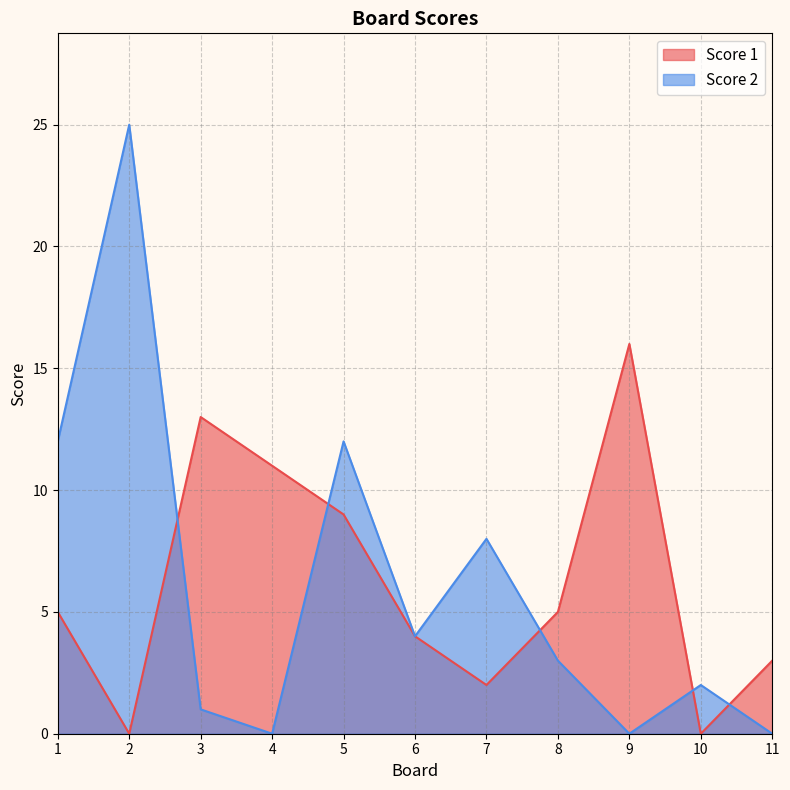

What is the difference between the highest and lowest values at 3?

12